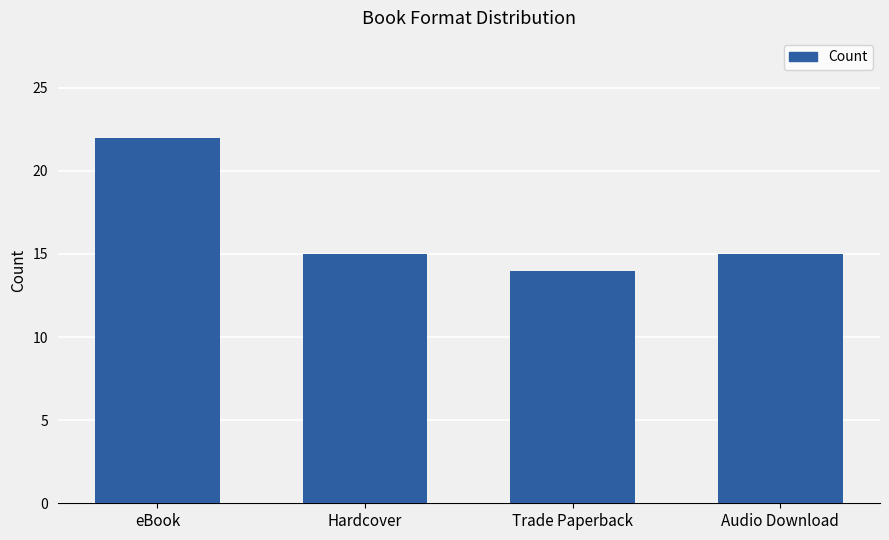

What is the value of the 2nd bar from the left?

15